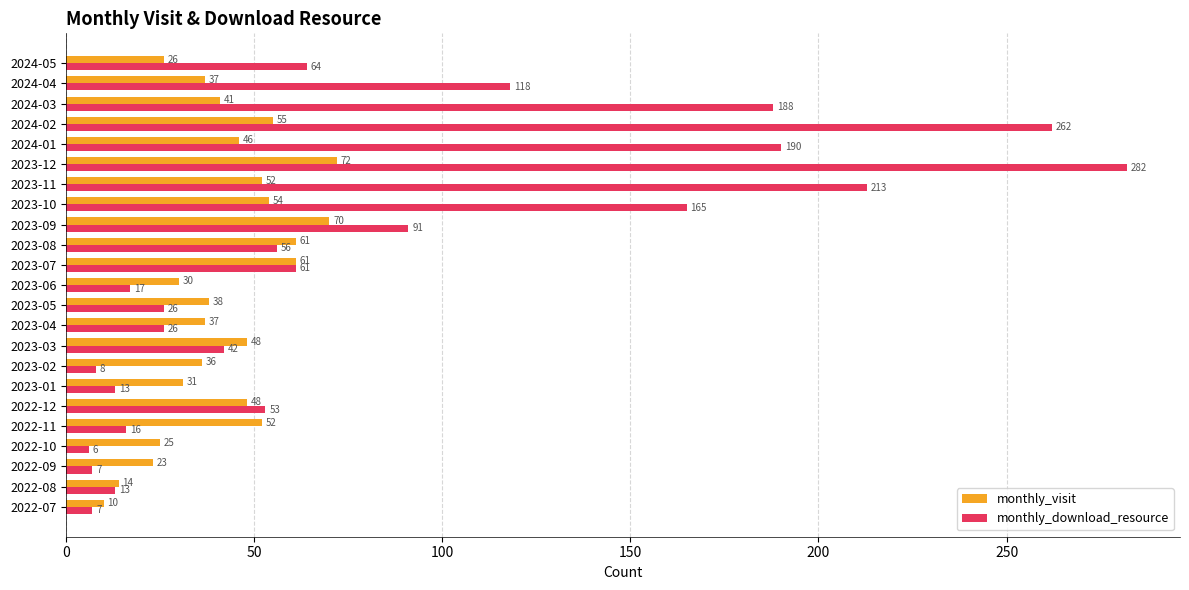

The value of monthly_download_resource at 2023-12 is 94. True or false?

False